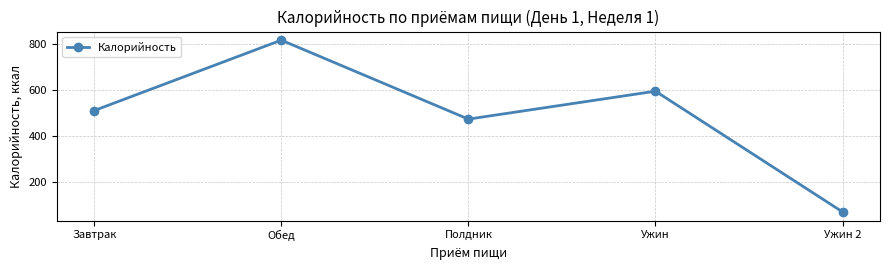

List the labels in order of value, smallest first.

Ужин 2, Полдник, Завтрак, Ужин, Обед